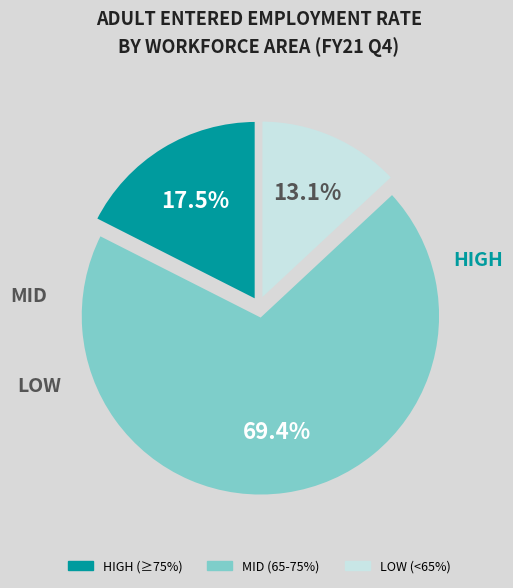

Is there a majority slice in this chart?

Yes